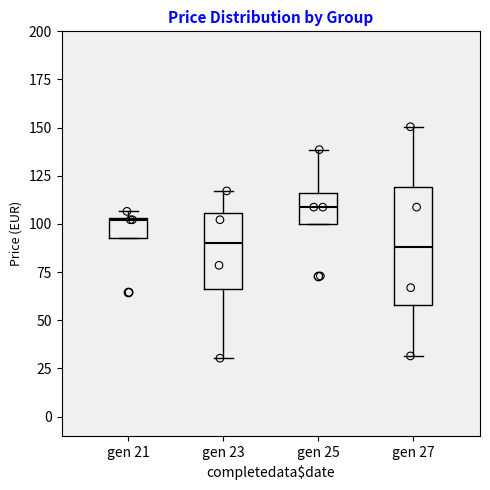

Where is the lower edge of the box for gen 21 on the y-axis? The values are not printed on the chart, so give them approximately, as read against the axis.

95